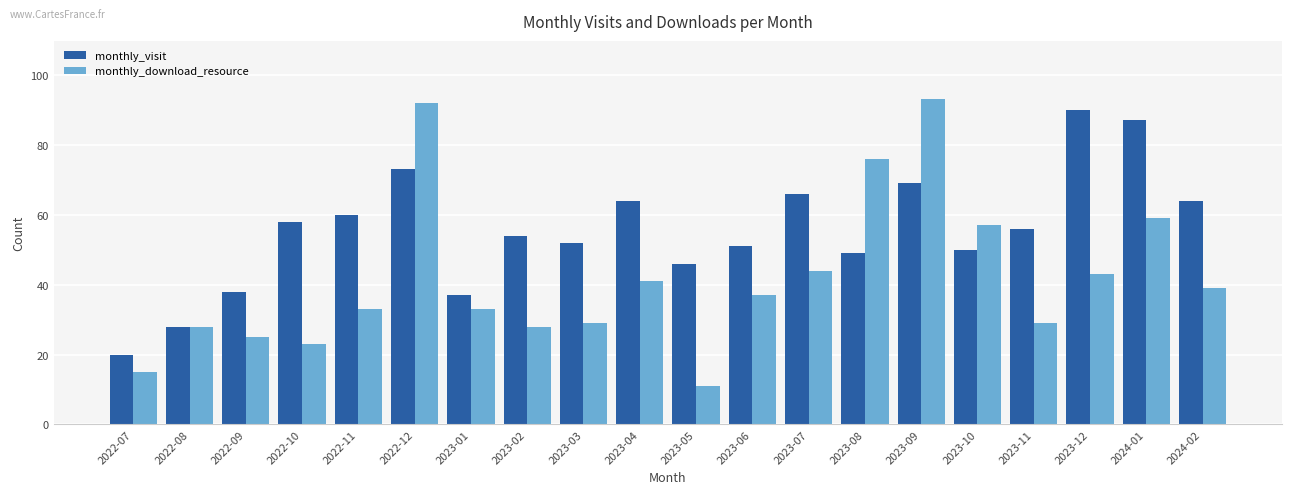

Is it true that monthly_visit equals 69 at 2023-09?

True